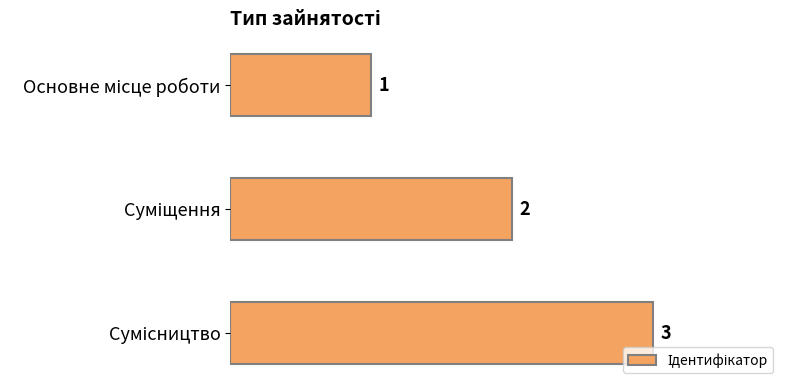

How many values are between 1 and 3?

3